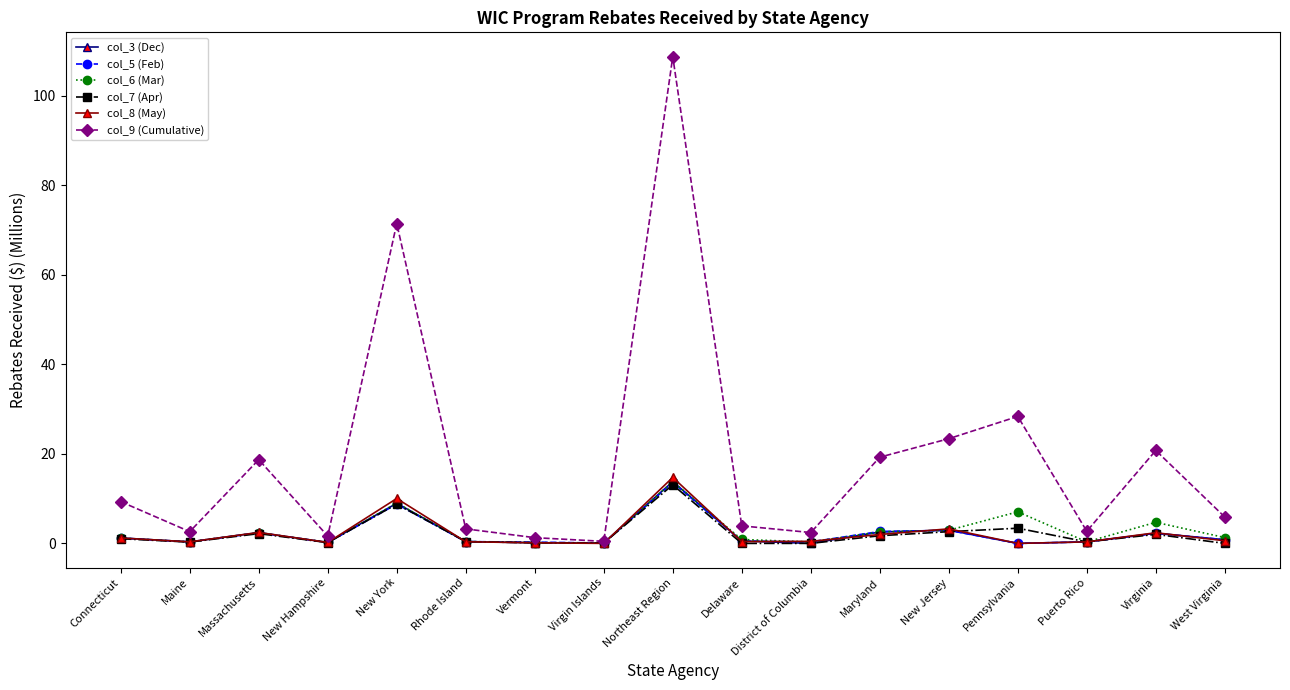

What is the sum of all col_9 (Cumulative) values?

324.1